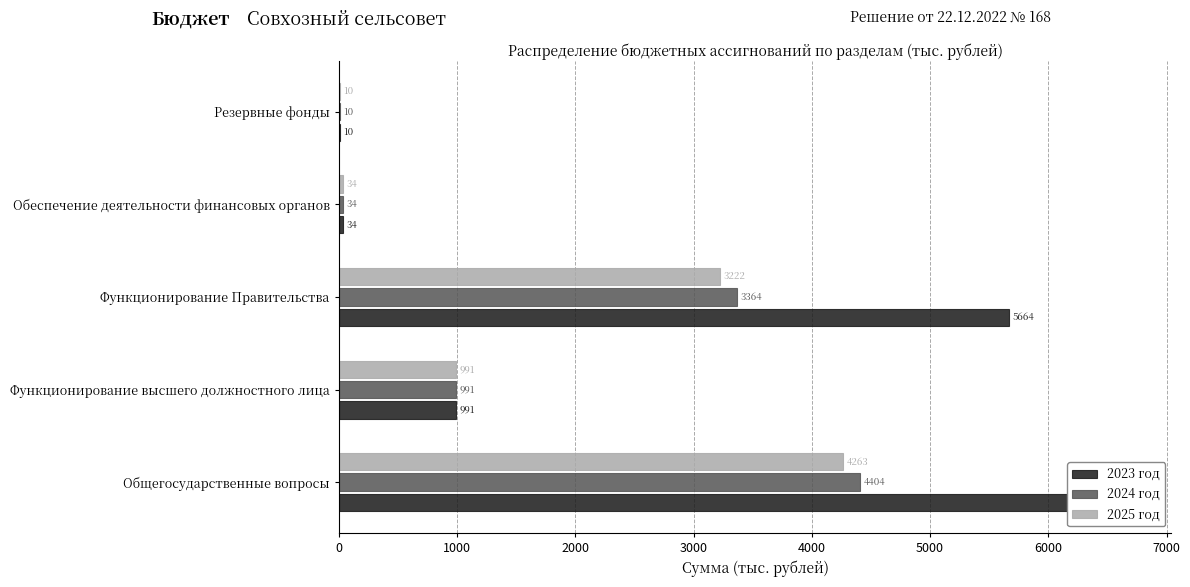

Reading left to right, what are all the values shown in this chart?

2023 год: 6705.1	991.4	5664.4	34.3	10.0
2024 год: 4404.5	991.4	3363.8	34.3	10.0
2025 год: 4262.6	991.4	3221.9	34.3	10.0